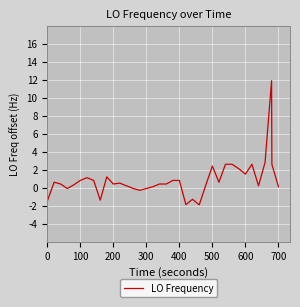

What is the difference between the maximum and minimum values?

13.8